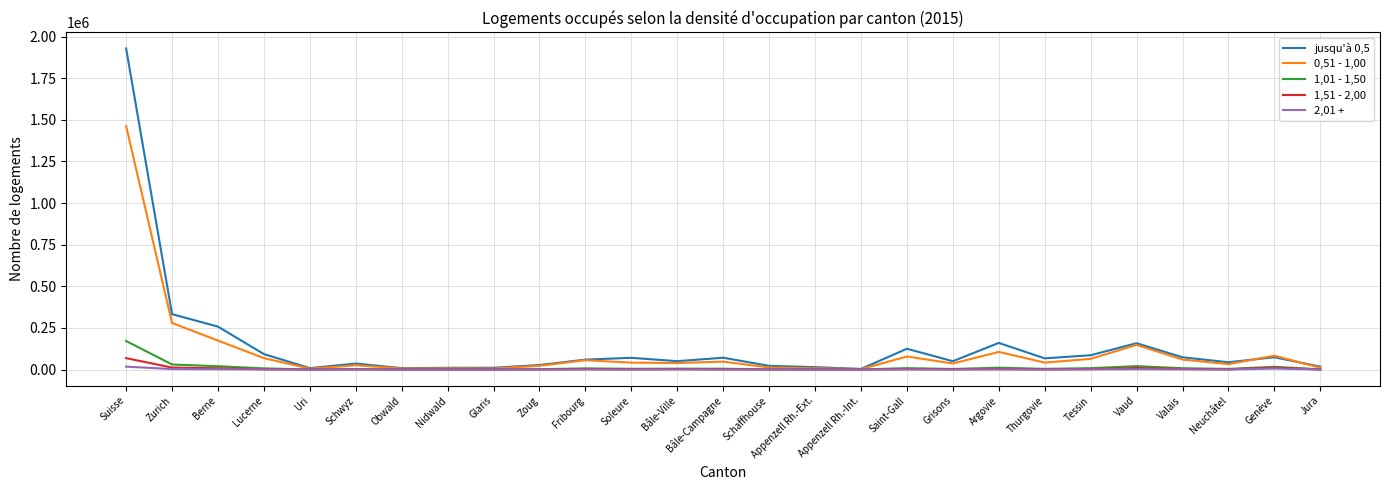

How many lines are shown in the chart?

5